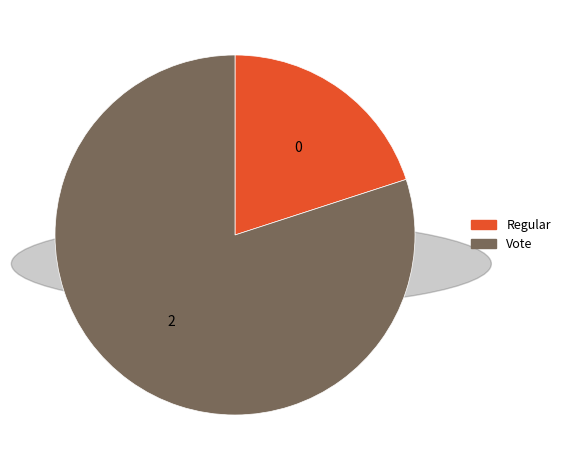

Which has a higher value, Vote or Regular?

Vote